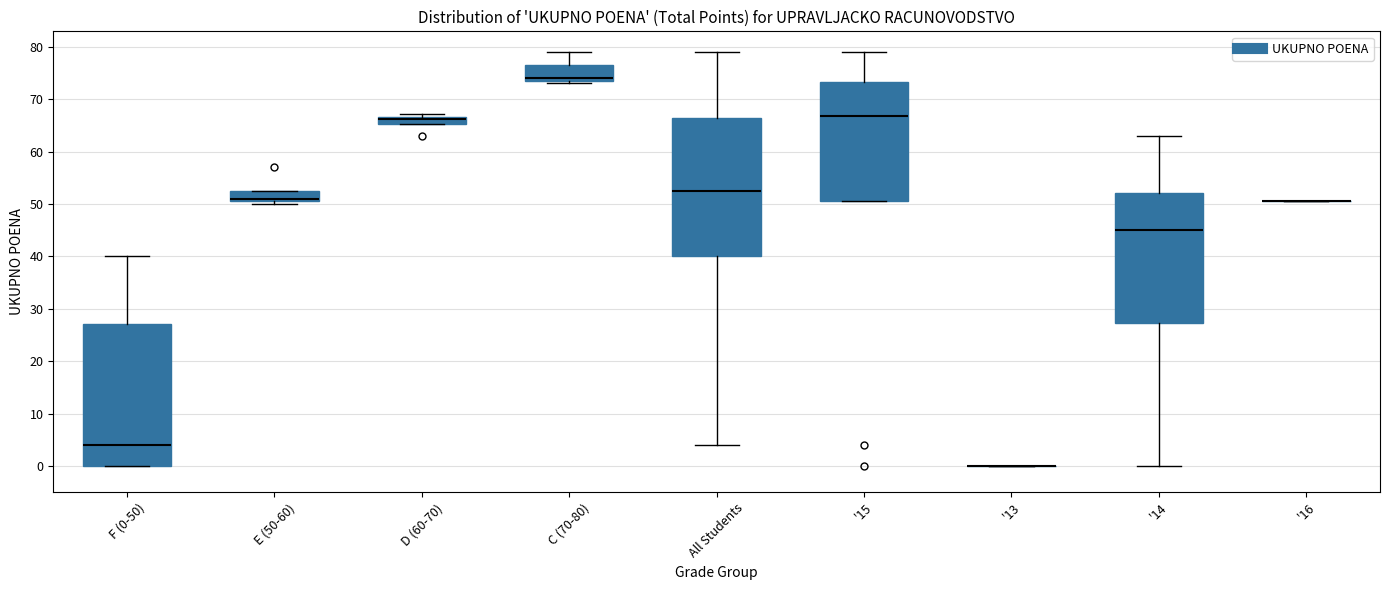

Where does the upper whisker of the box for All Students end on the y-axis? The values are not printed on the chart, so give them approximately, as read against the axis.

79